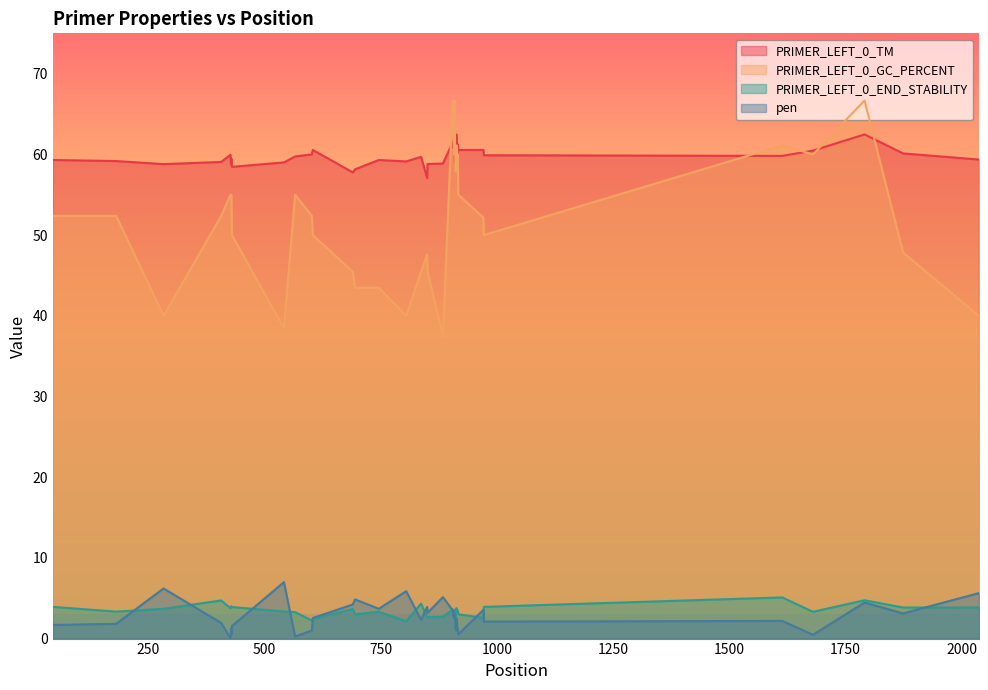

True or false: pen and PRIMER_LEFT_0_TM intersect in this chart.

False